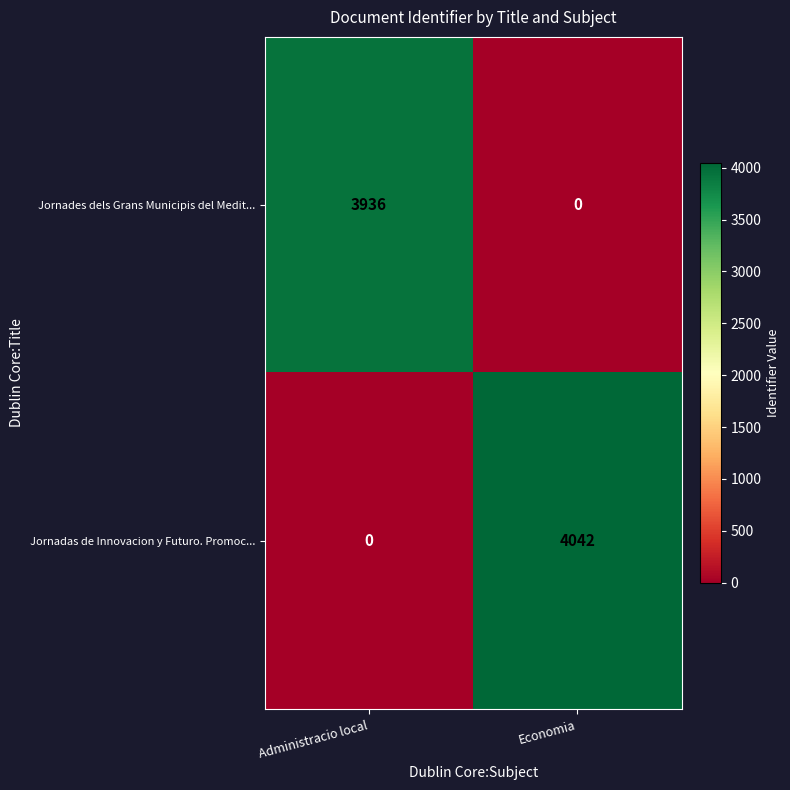

Which series has the largest total across all categories?

Jornadas de Innovacion y Futuro. Promoc...